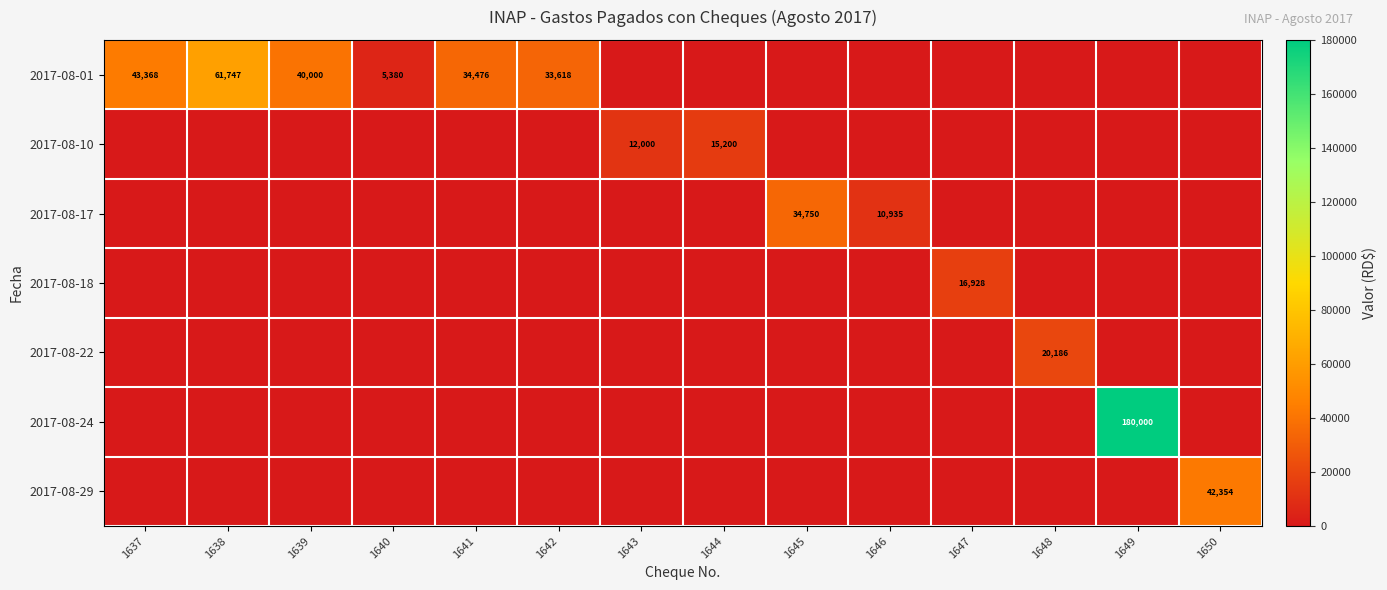

Count the number of data series in this chart.

7